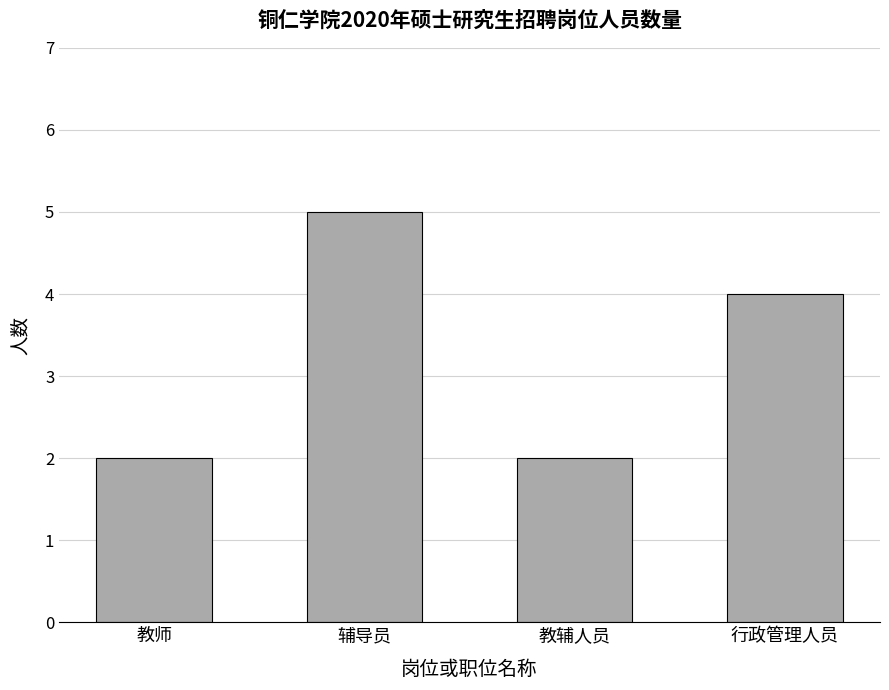

What is the sum of all values?

13